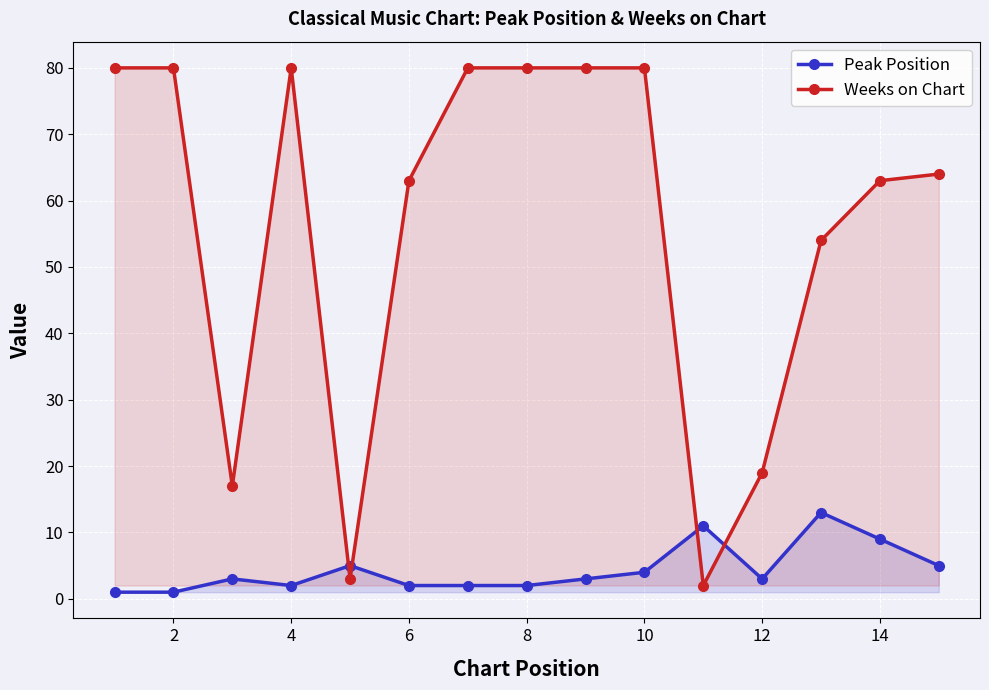

At how many categories does at least one series exceed 50?

11